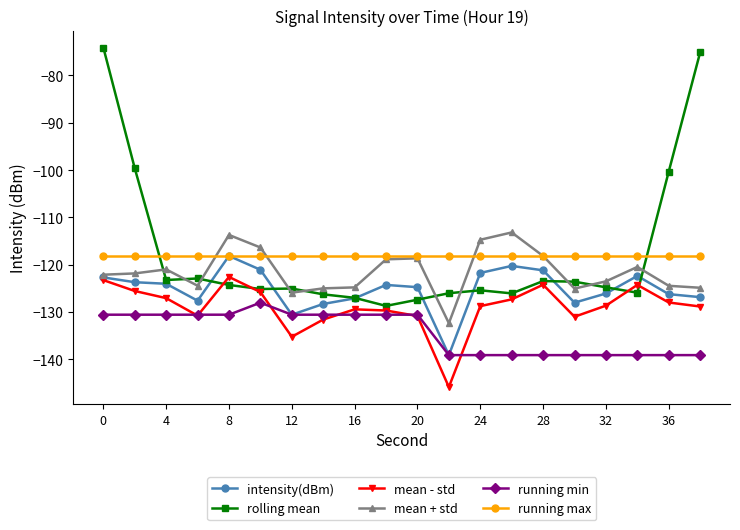

What is the sum of all running max values?

-2363.2